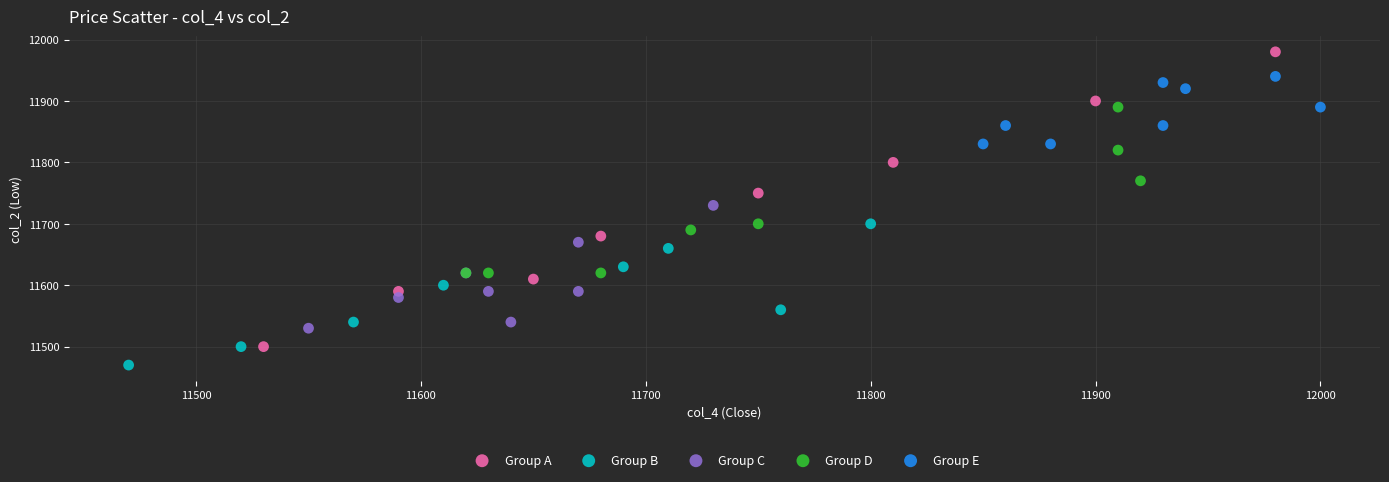

Which series reaches the maximum Y coordinate?

Group A